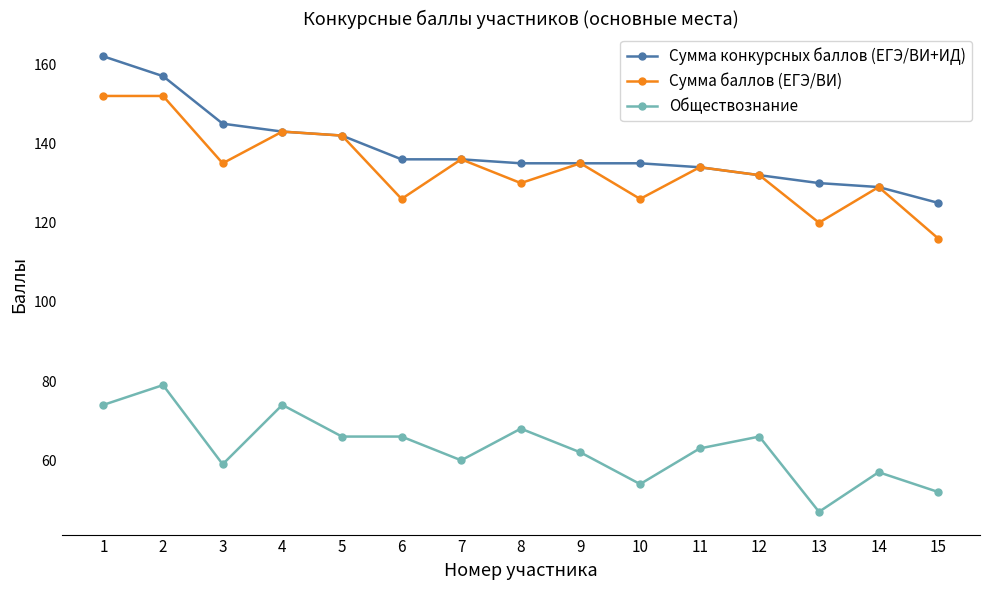

True or false: Обществознание and Сумма конкурсных баллов (ЕГЭ/ВИ+ИД) intersect in this chart.

False